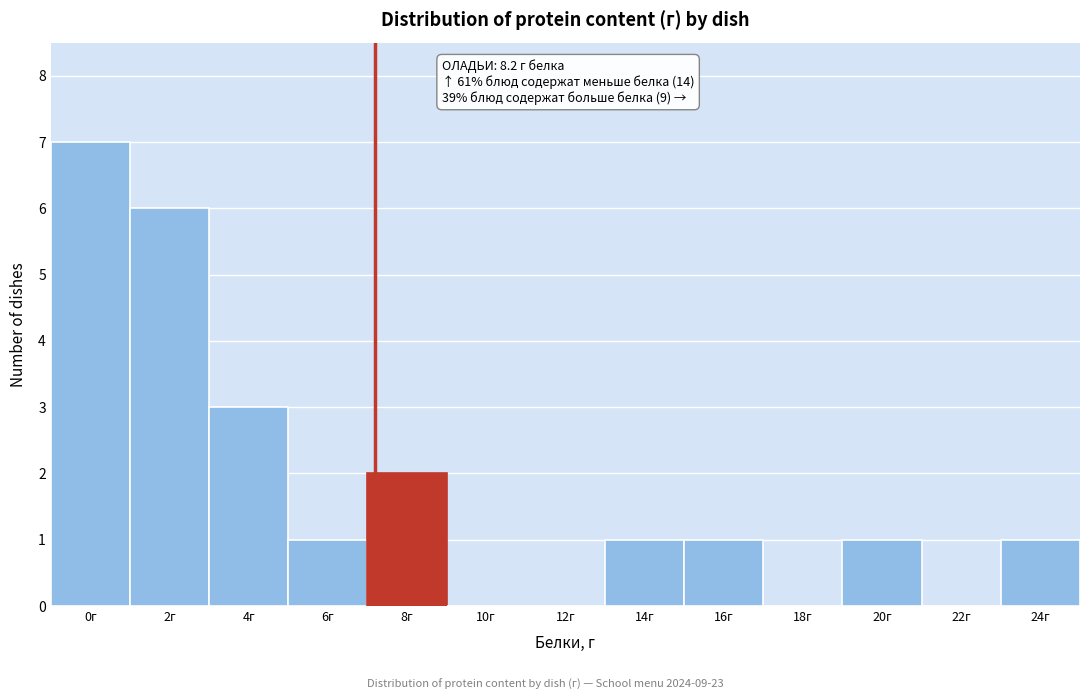

Reading left to right, list all the values displayed in this chart.

0г=7	2г=6	4г=3	6г=1	8г=2	10г=0	12г=0	14г=1	16г=1	18г=0	20г=1	22г=0	24г=1